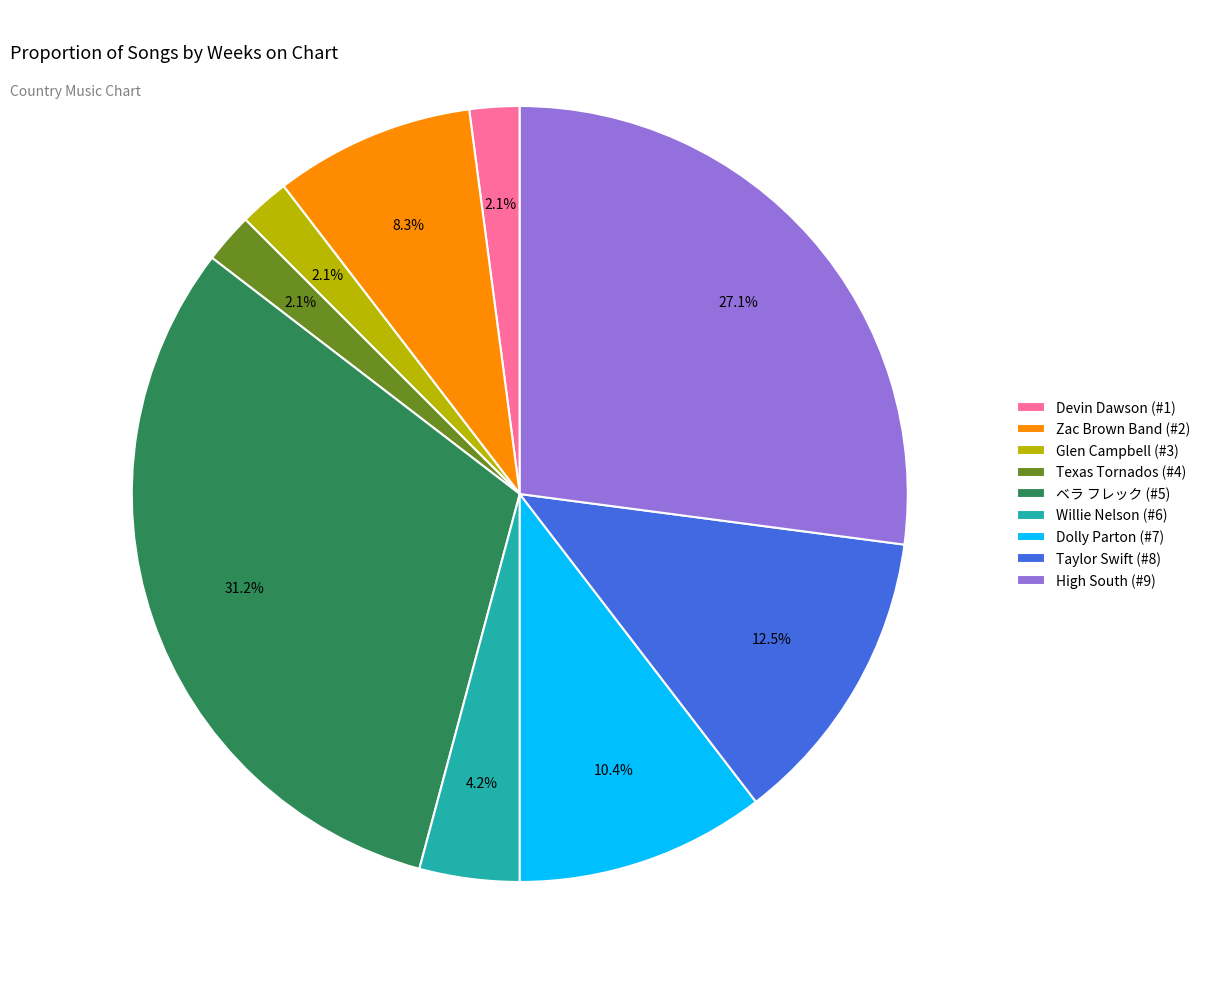

Is Dolly Parton (#7) the majority of the pie?

No